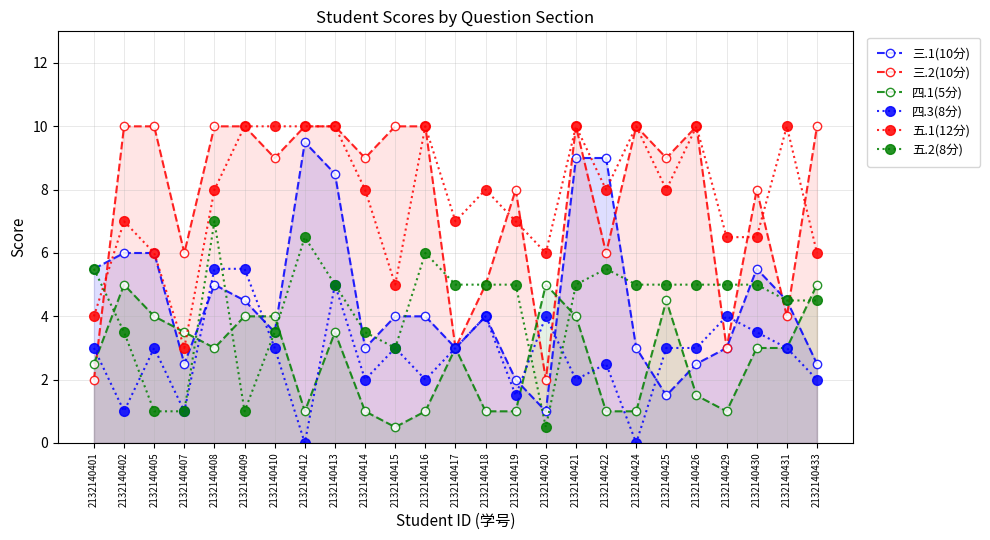

At which category is the sum across all series the highest?

2132140413